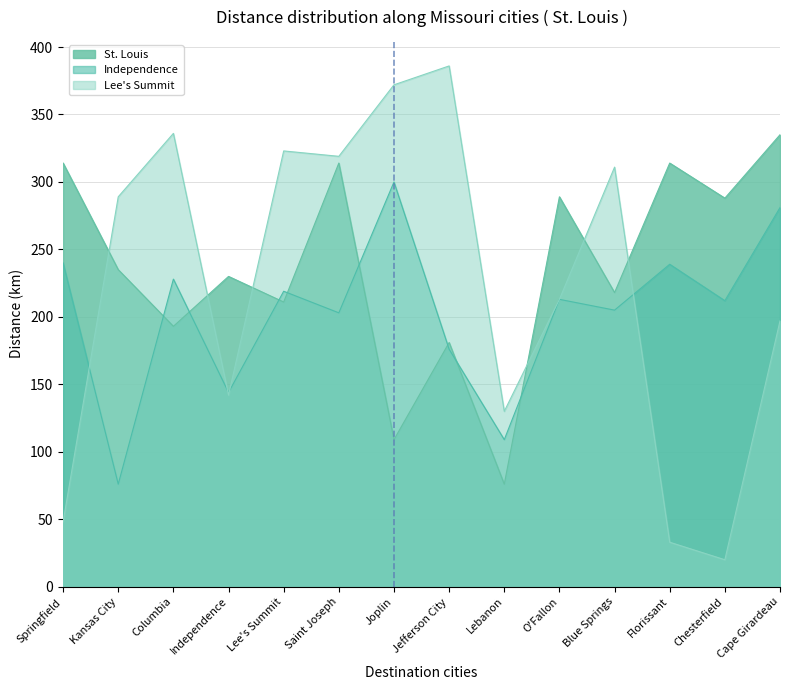

How many times do Independence and St. Louis cross each other?

8